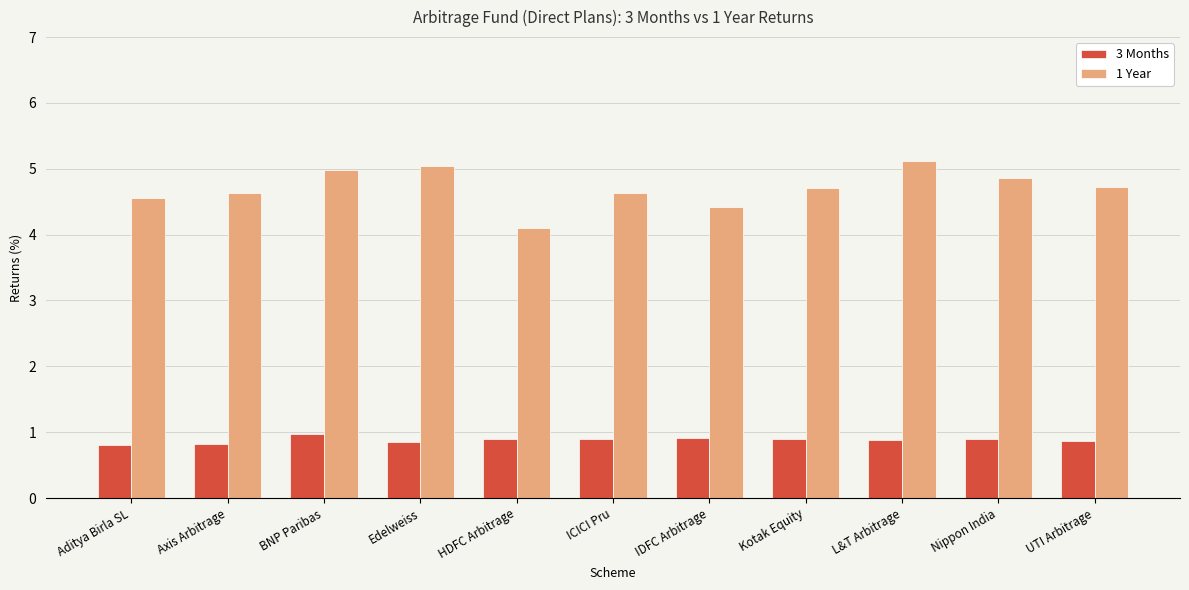

Count the 3 Months values in the range 0 to 1.

11